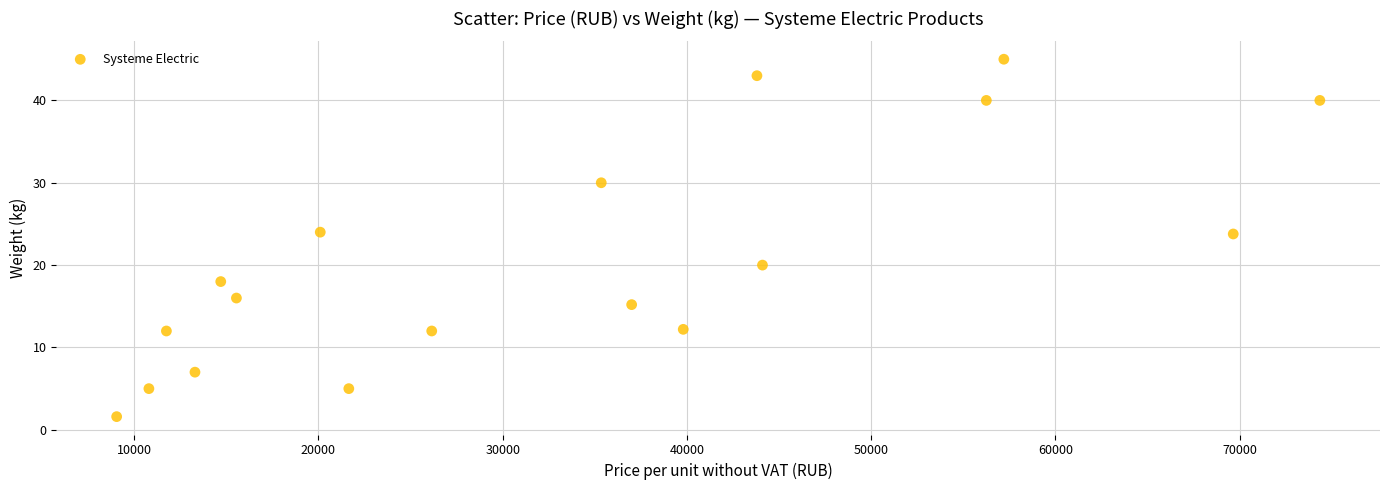

What is the range of X values (max minus min)?

65300.0